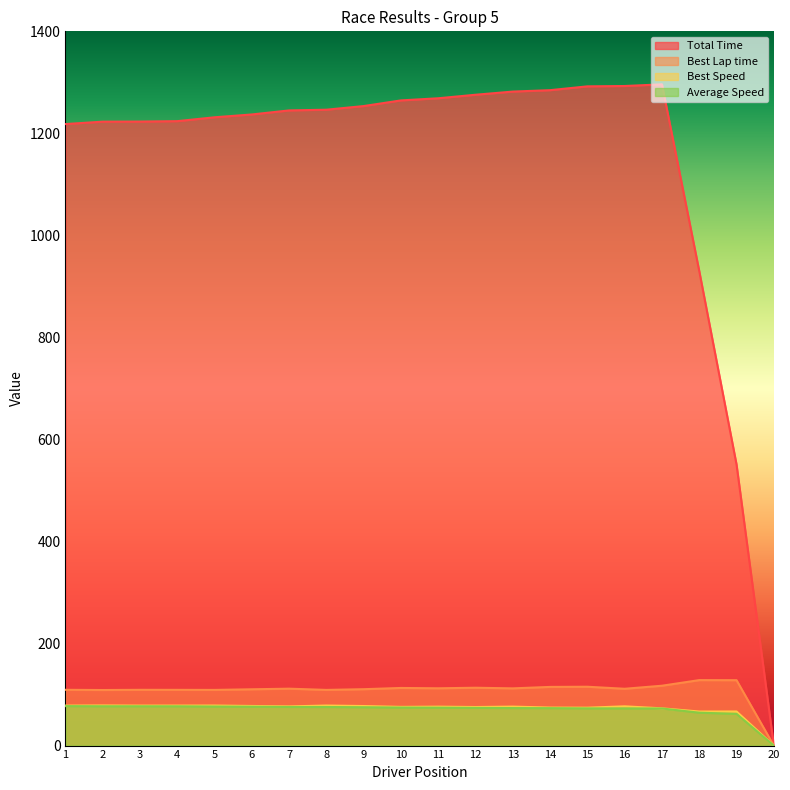

Which series has the widest spread of values?

Total Time